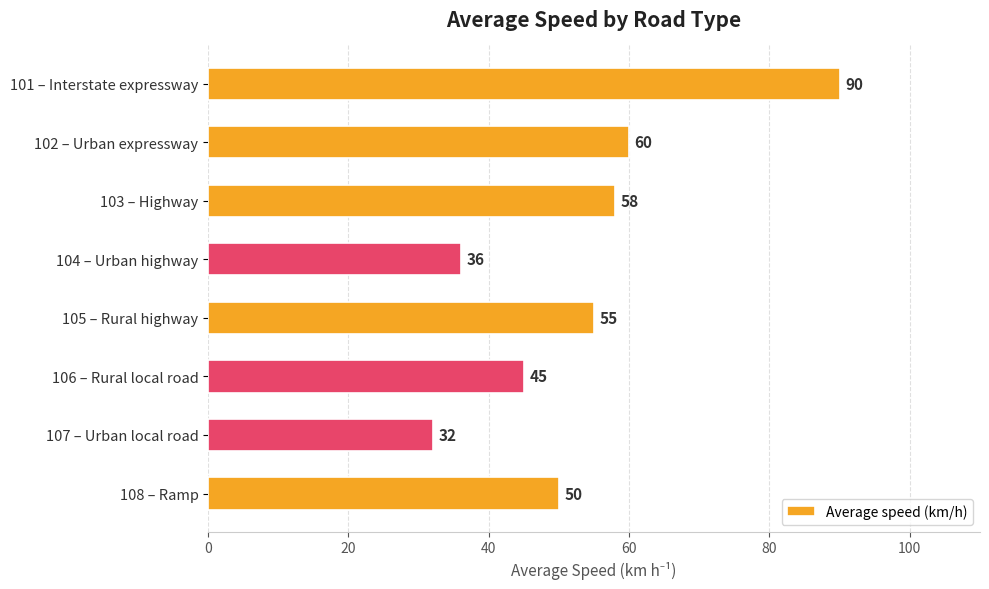

The value at 104 – Urban highway is 36. True or false?

True